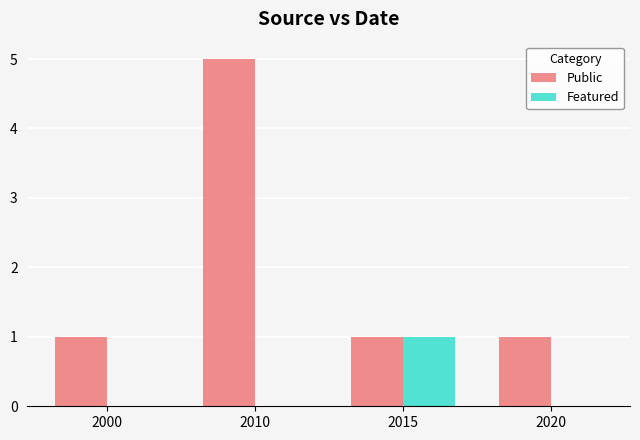

What is the sum of the Public values at 2000 and 2015?

2